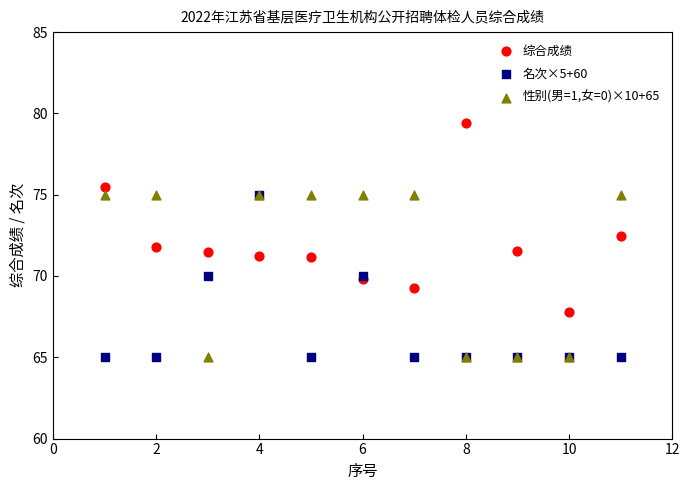

In the 综合成绩 series, what Y value is closest to 73?

72.5